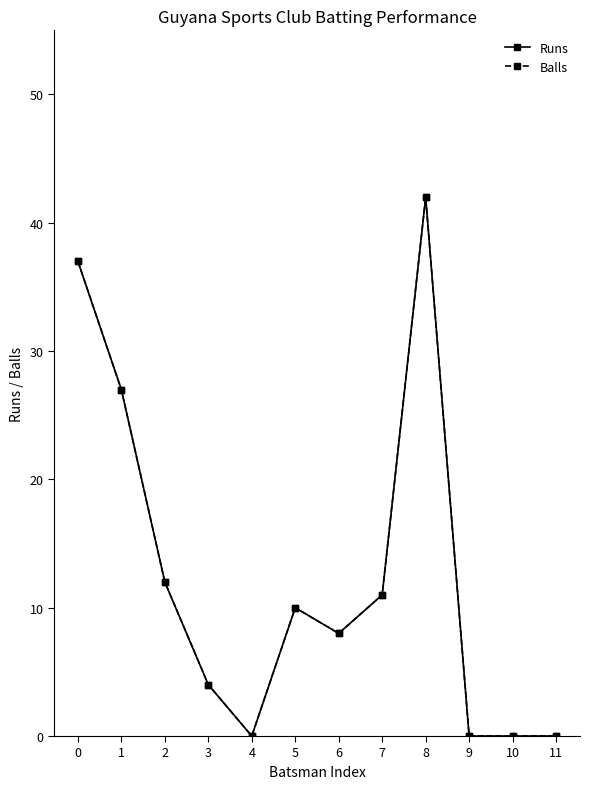

Which series changed the most between 0 and 10?

Runs